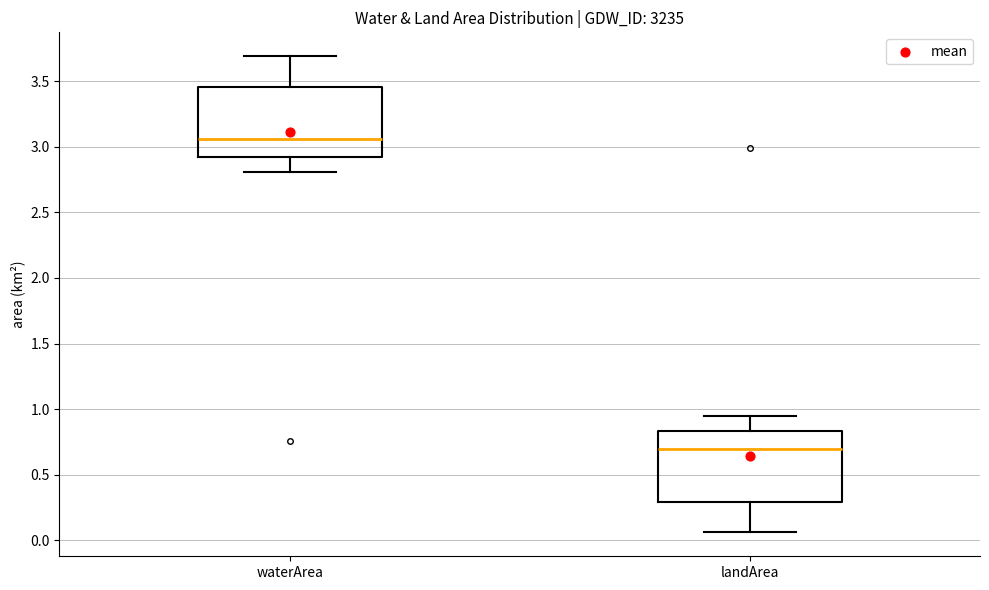

Reading left to right, read every box against the y-axis: the position of its median line, the range the box covers, and the ends of its whiskers. The values are not printed on the chart, so give them approximately, as read against the axis.

waterArea: median 3.05, box 2.90 to 3.45, whiskers 2.80 to 3.70
landArea: median 0.70, box 0.30 to 0.85, whiskers 0.05 to 0.95